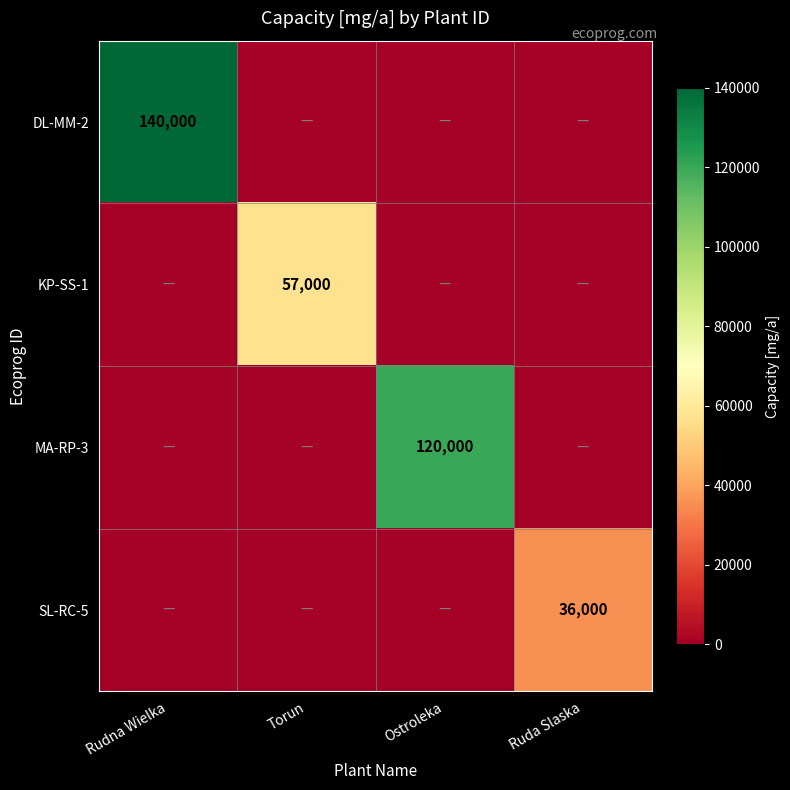

At which category is the sum across all series the highest?

Rudna Wielka